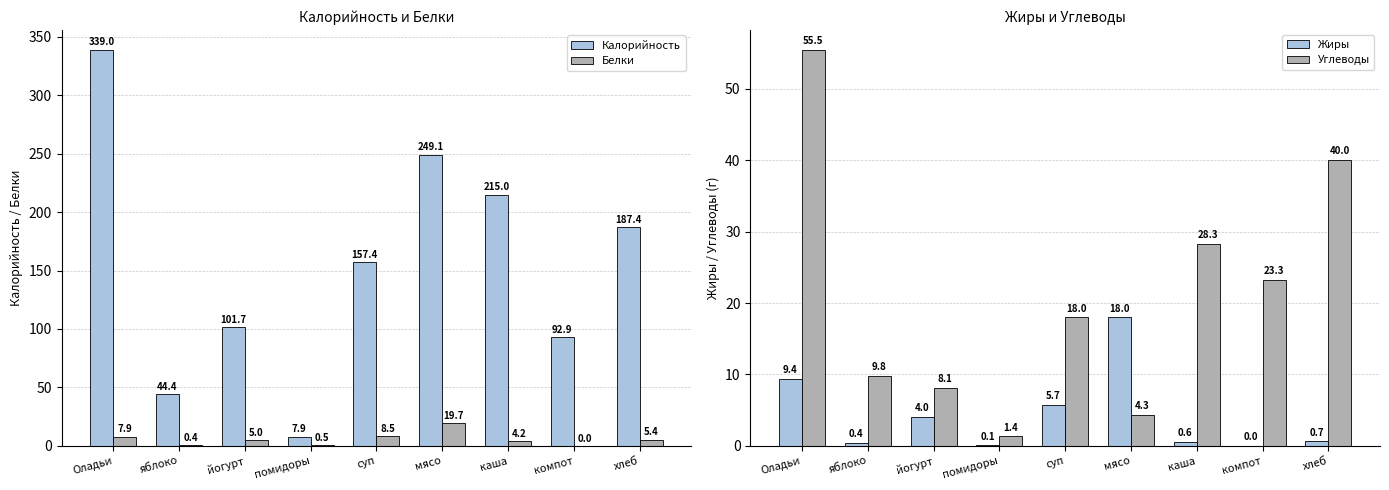

Which series has the largest total across all categories?

Калорийность